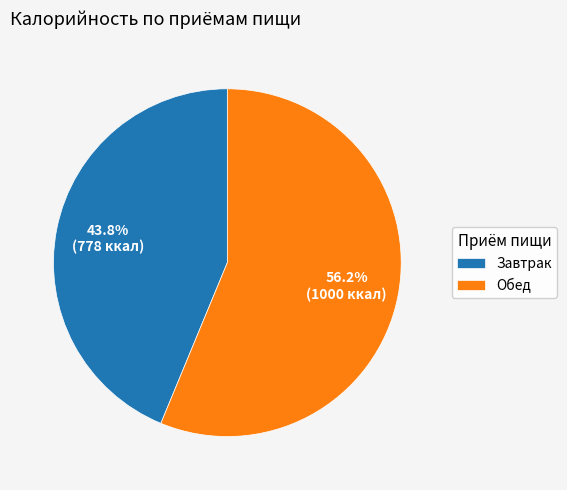

To the nearest percent, what portion does Обед represent?

56%